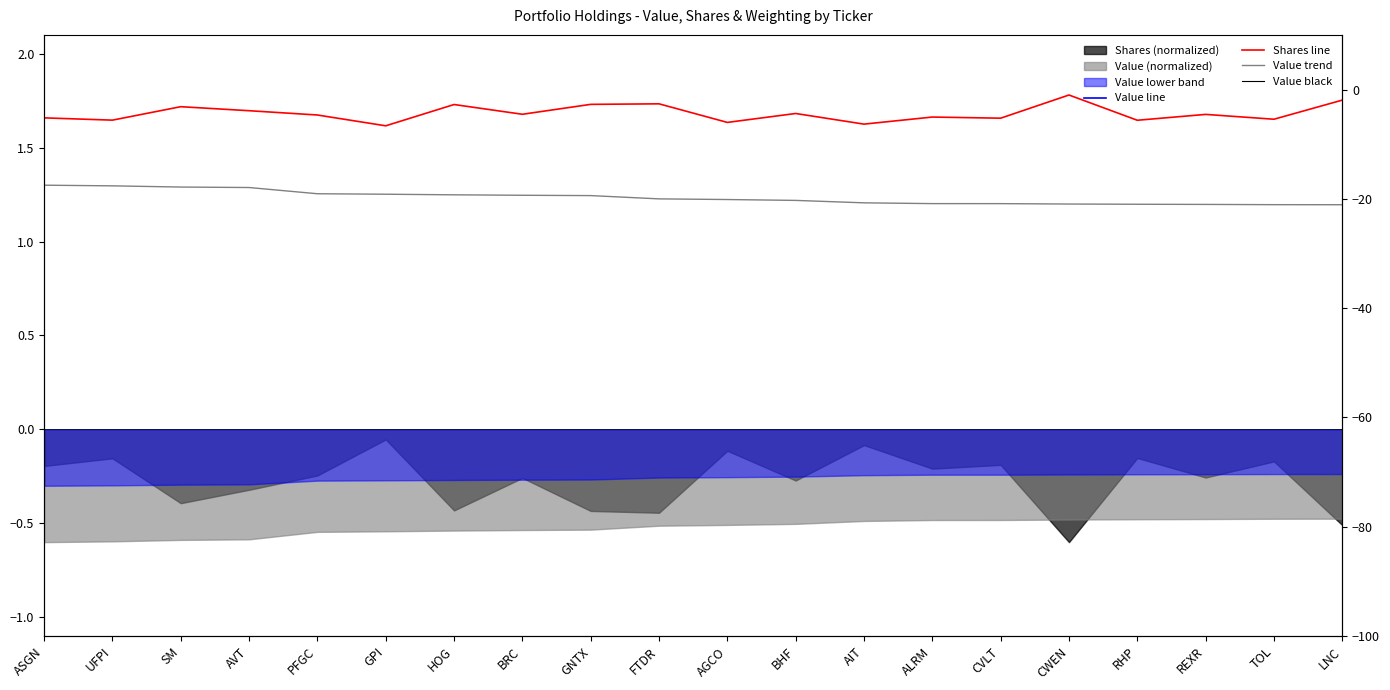

True or false: Value trend and Value black intersect in this chart.

False